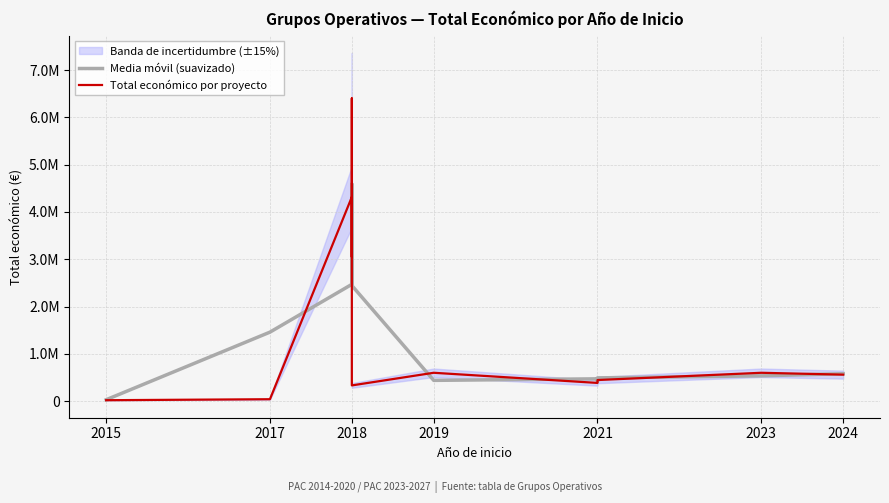

Is the value of Media móvil (suavizado) at 2019 greater than the value of Total económico por proyecto at 2018?

No